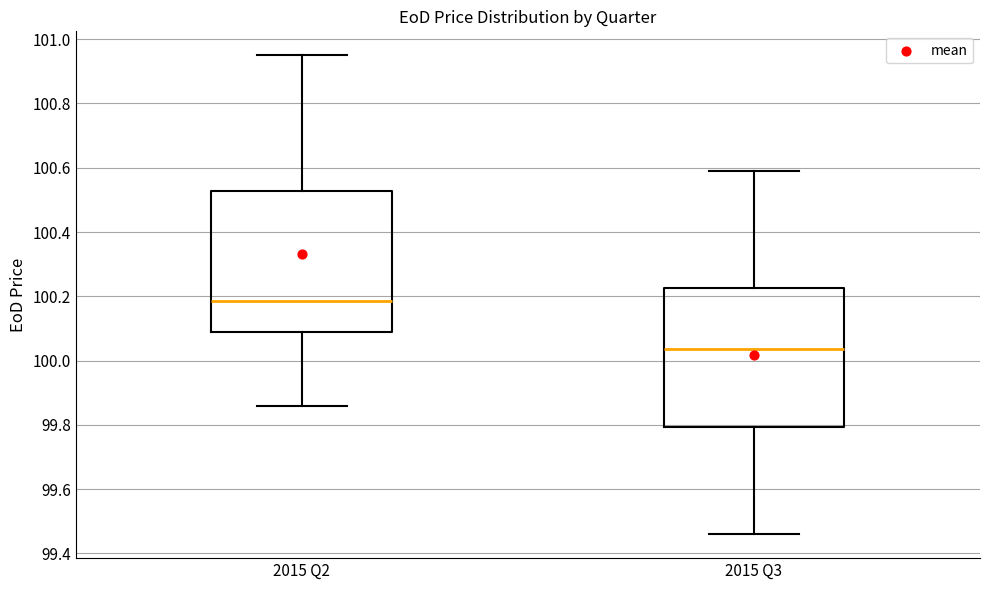

Reading left to right, read every box against the y-axis: the position of its median line, the range the box covers, and the ends of its whiskers. The values are not printed on the chart, so give them approximately, as read against the axis.

2015 Q2: median 100.18, box 100.10 to 100.52, whiskers 99.86 to 100.96
2015 Q3: median 100.04, box 99.80 to 100.22, whiskers 99.46 to 100.60